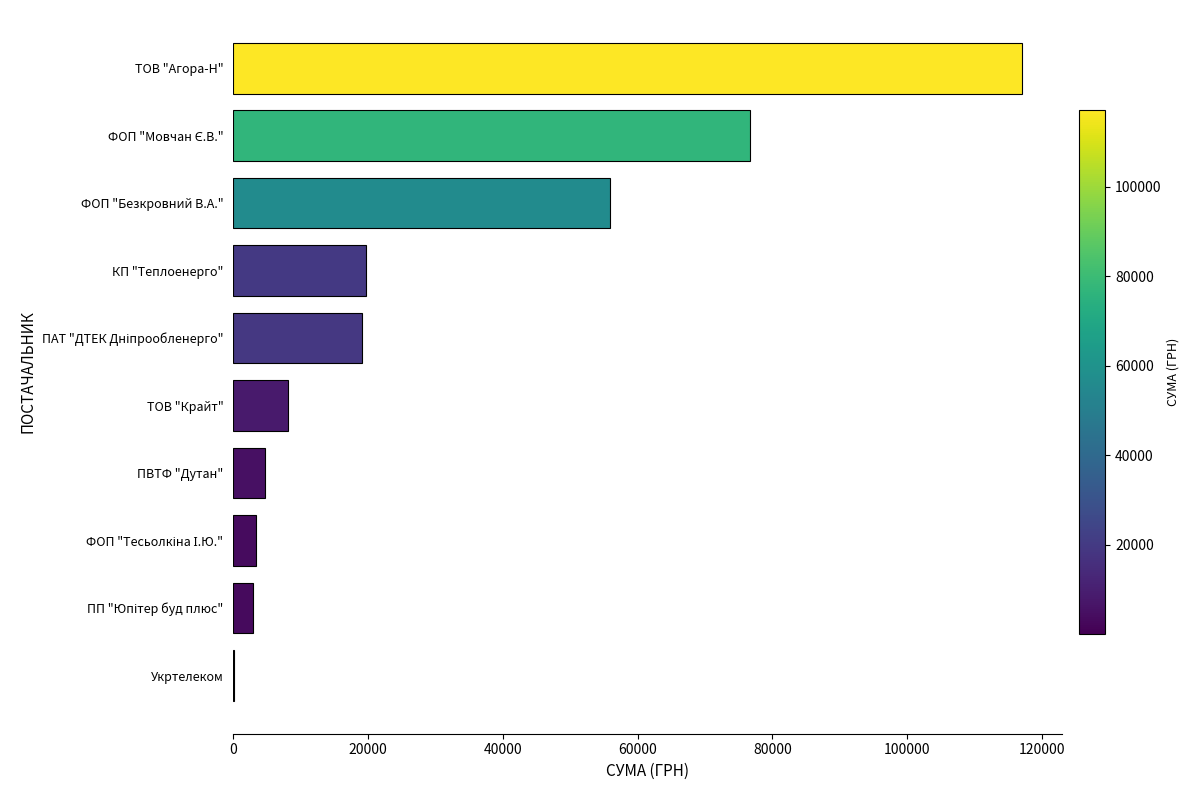

At which category does the chart reach its peak across all series?

ТОВ "Агора-Н"